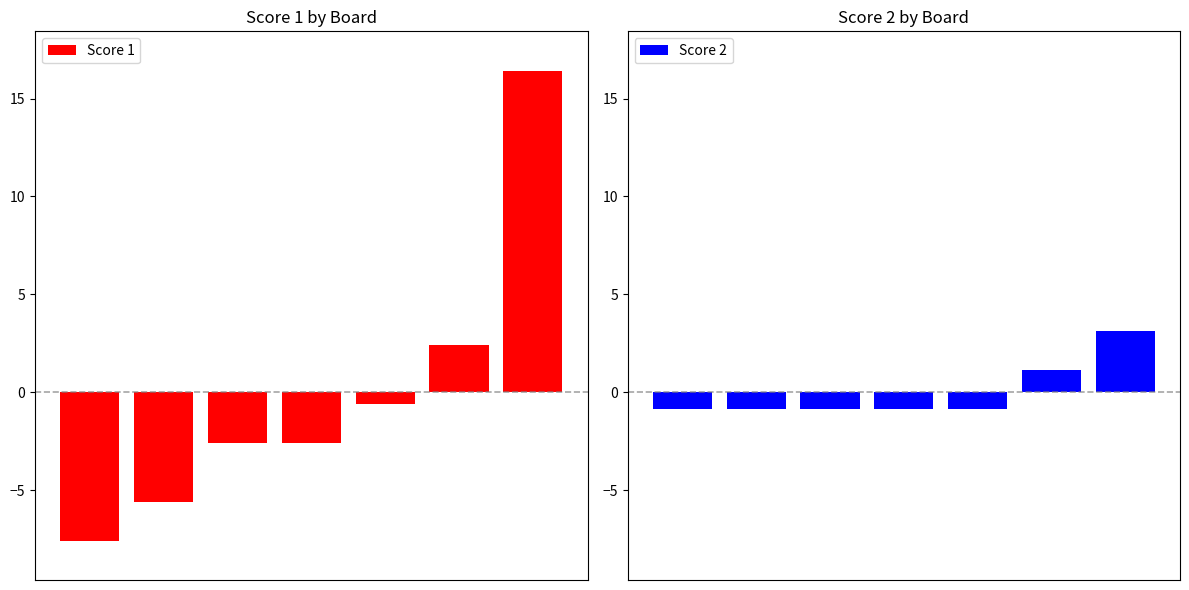

At how many categories does at least one series exceed -4?

7